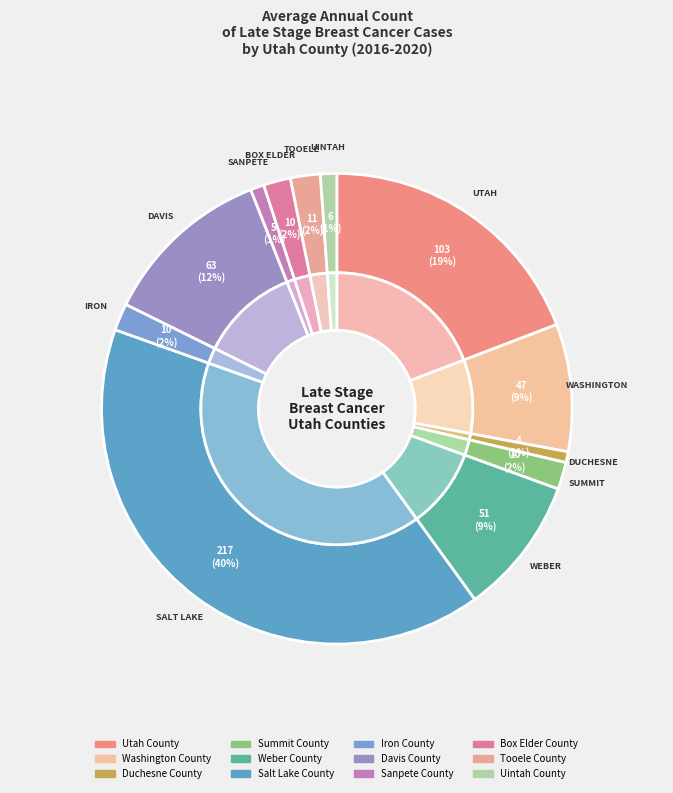

Is it true that Sanpete County is 11% of the pie?

False